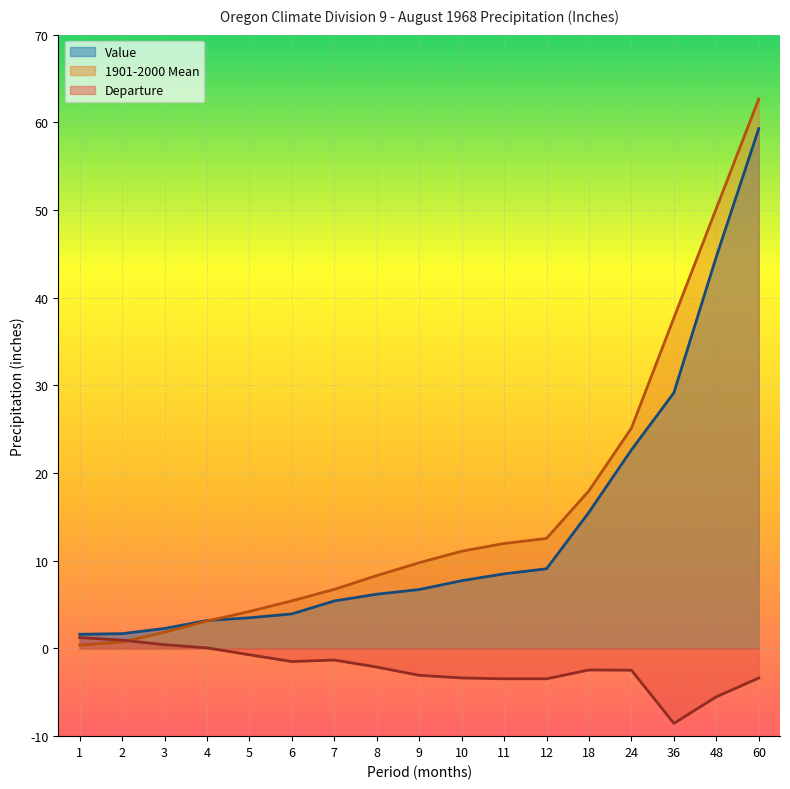

Does the chart display data point markers on the line(s)?

No